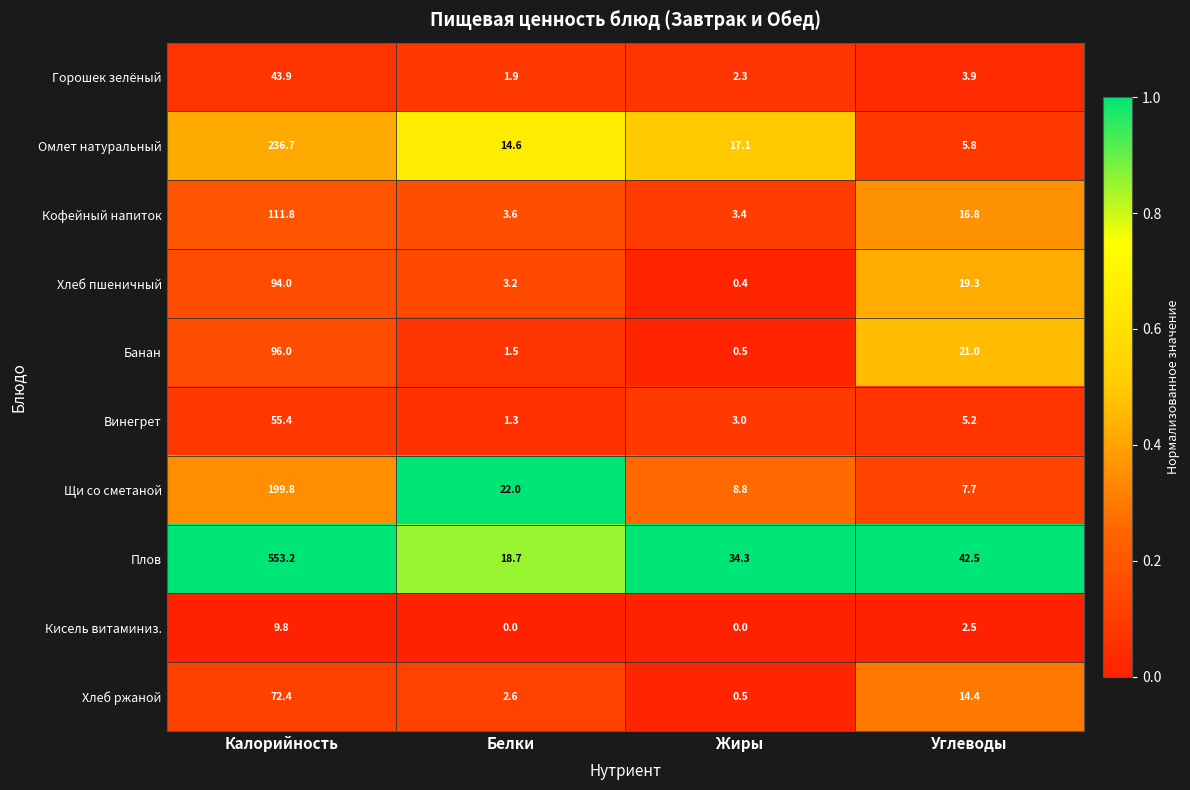

Which series has the largest total across all categories?

Плов